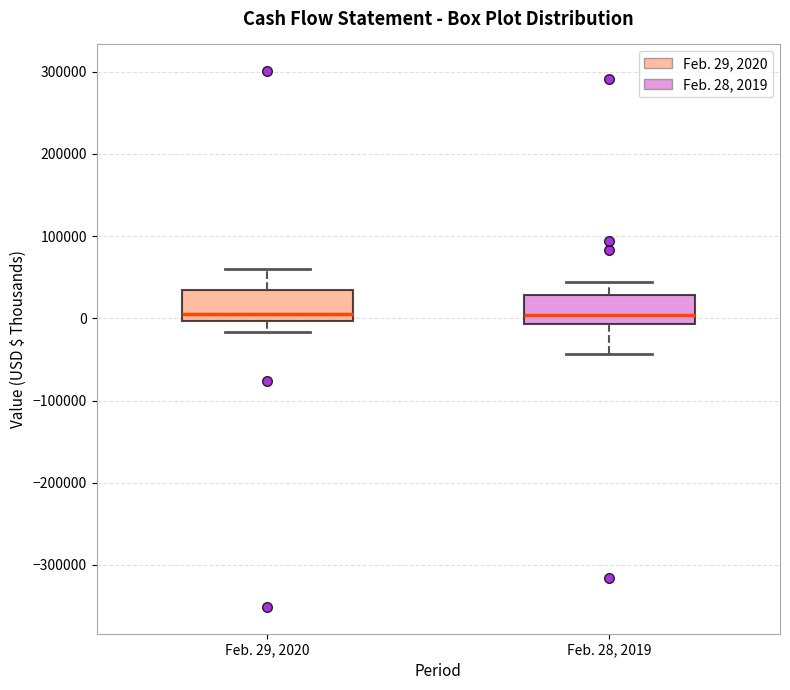

Reading left to right, transcribe this box plot: for each box, give where its median line is, the range the box spans, and where its two whiskers end, as read against the y-axis. The values are not printed on the chart, so give them approximately, as read against the axis.

Feb. 29, 2020: median 0 (just above the box's lower edge), box 0 to 30000, whiskers -20000 to 60000
Feb. 28, 2019: median 0, box -10000 to 30000, whiskers -40000 to 40000